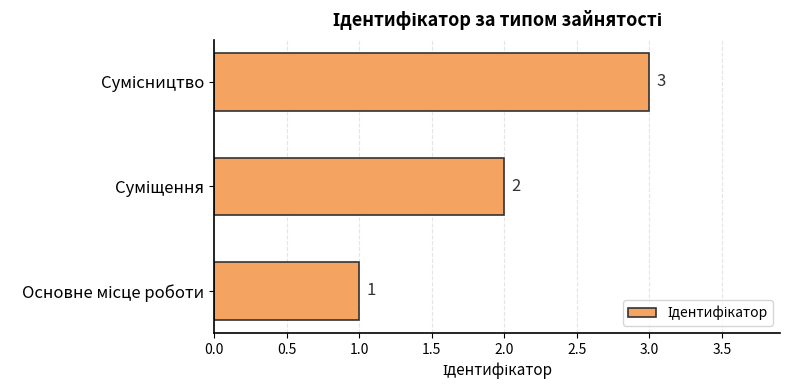

What is the sum of all values?

6